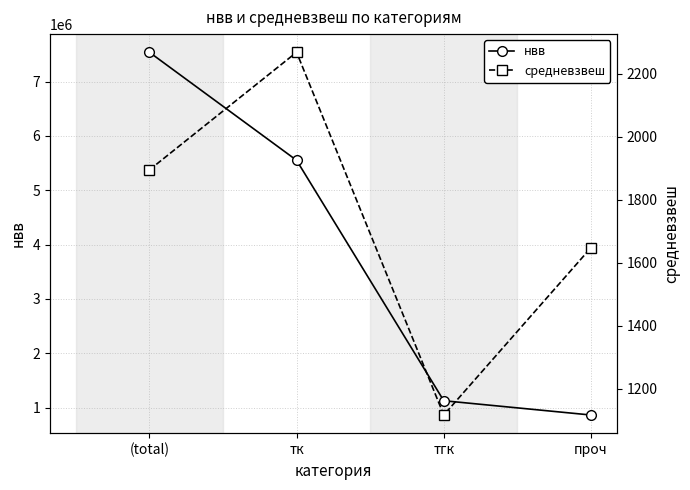

True or false: нвв has more than 1 interior local peaks.

False